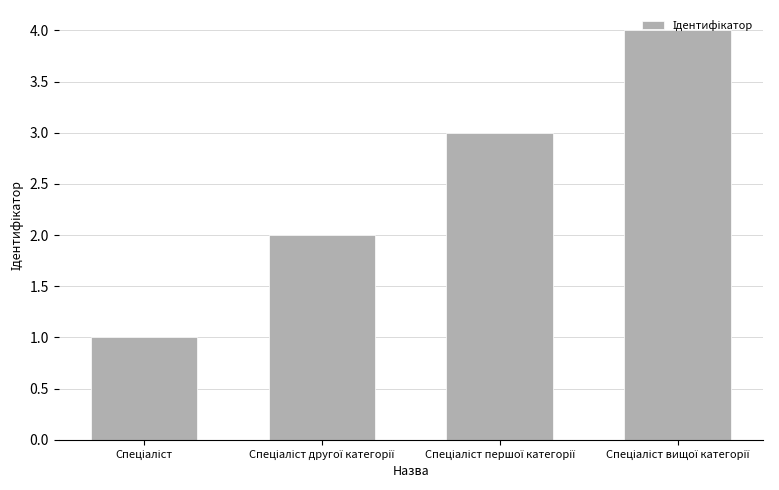

What is the difference between the maximum and minimum values?

3